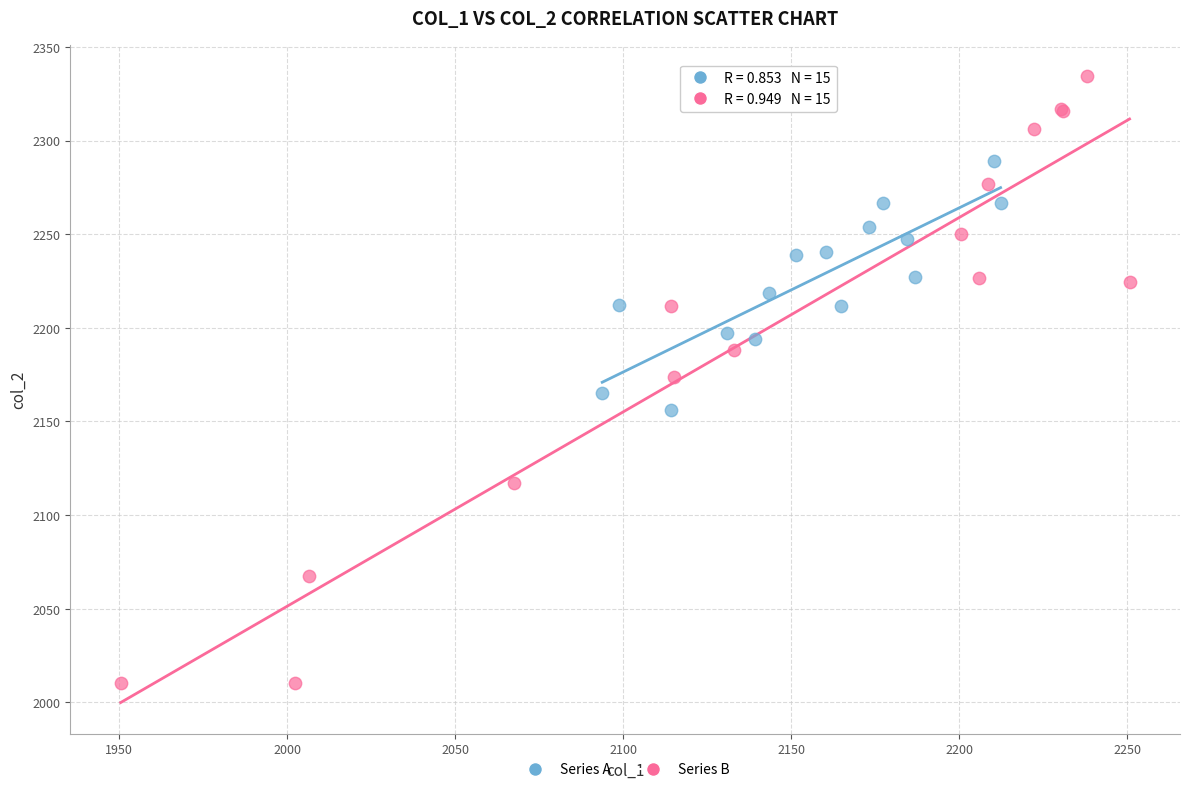

What are all the series names shown in the legend?

Series A, Series B